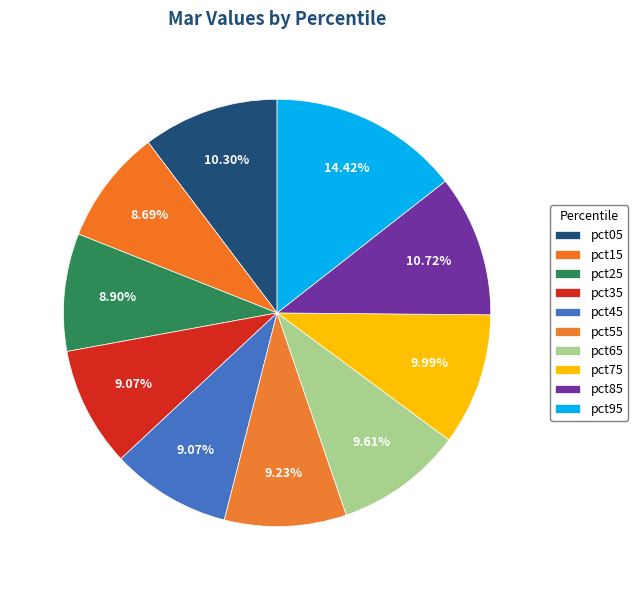

Rank the categories by value from highest to lowest.

pct95, pct85, pct05, pct75, pct65, pct55, pct45, pct35, pct25, pct15